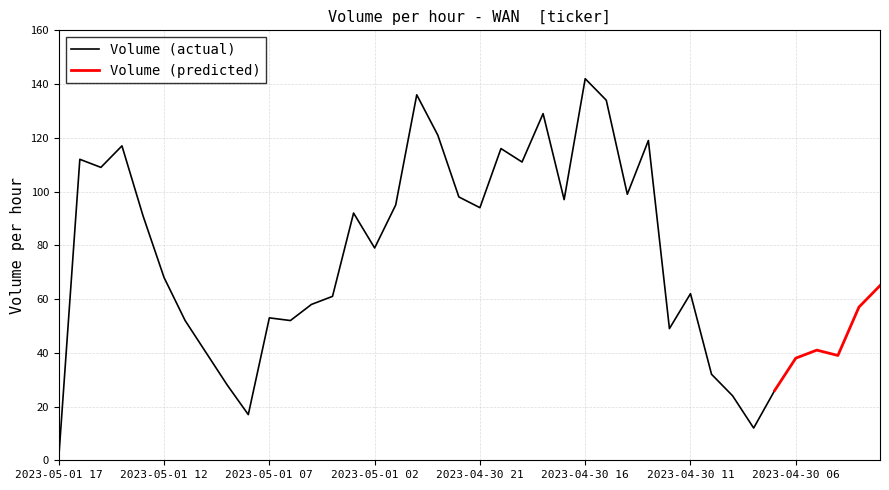

The value at 2023-04-30 23:00 is 193. True or false?

False